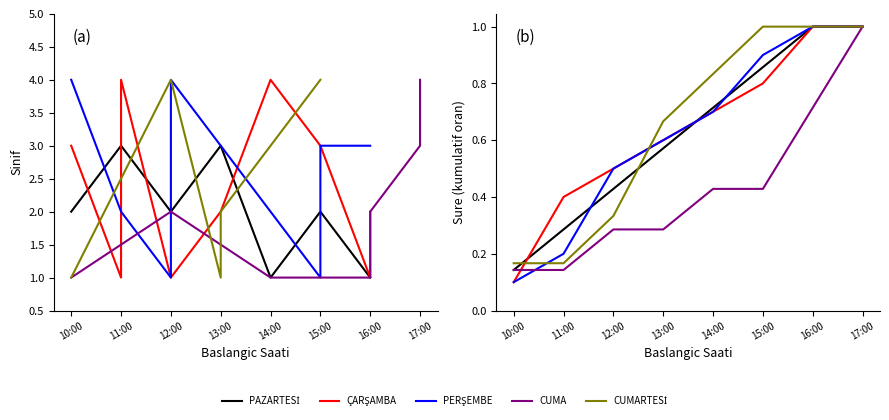

Does the chart have visible grid lines?

No